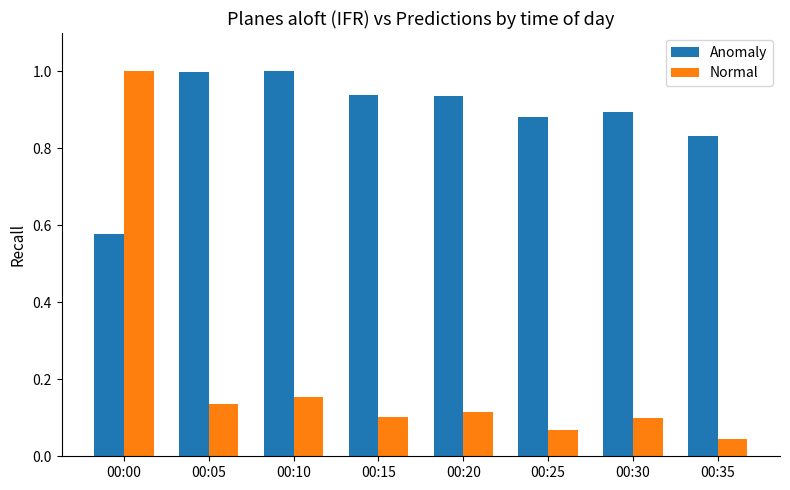

Is it true that Normal equals 0.1 at 00:05?

True